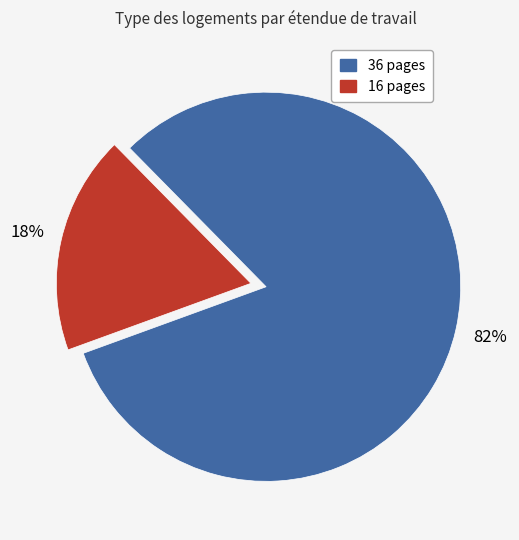

Is there any slice that represents more than half of the pie?

Yes